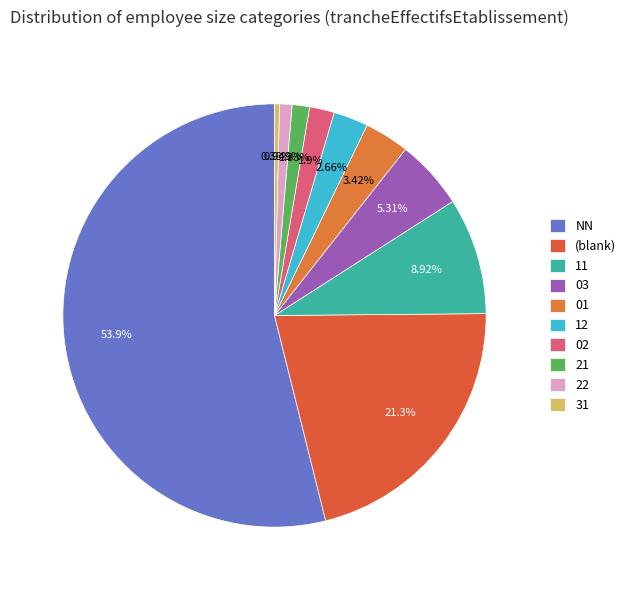

Count the number of slices in the pie.

10